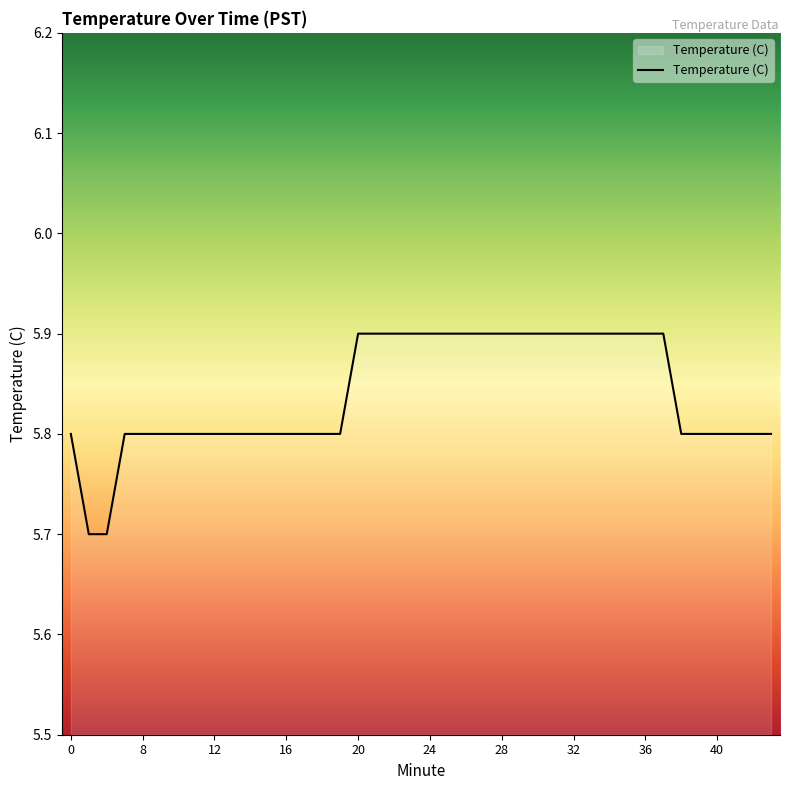

What is the maximum value shown in the chart?

5.9